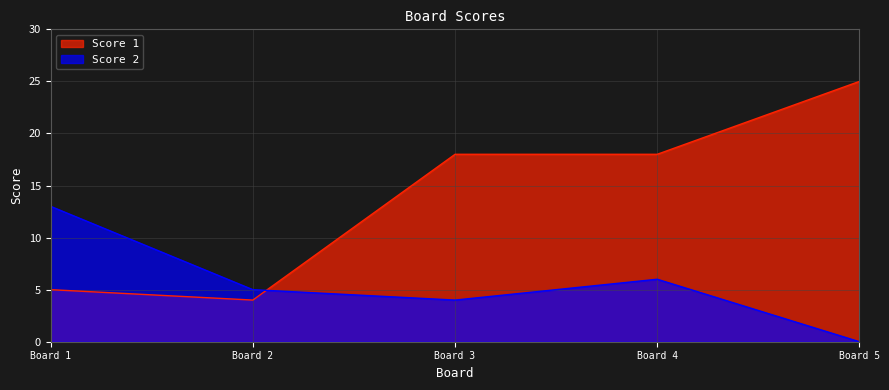

What is the value of the Score 2 point at the 3rd from the left?

4